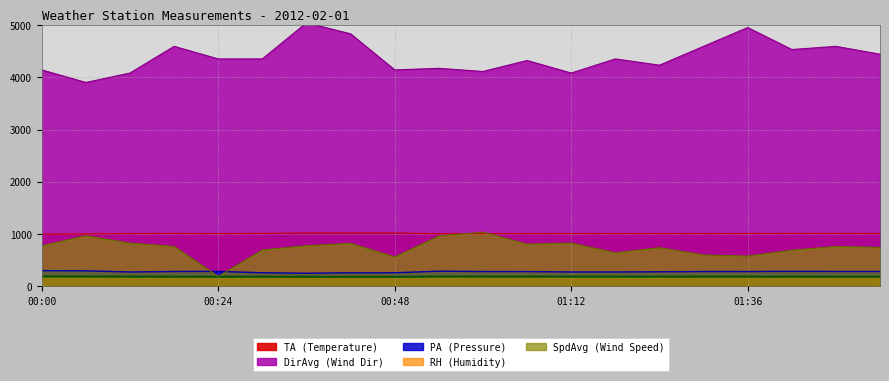

Where does the TA series first go above 1012?

00:12